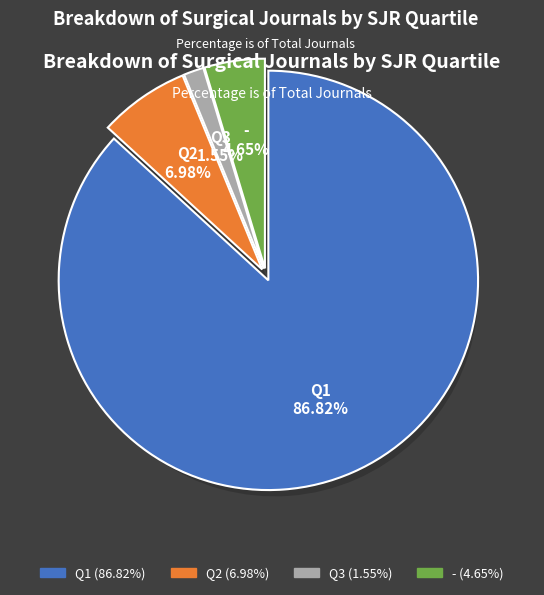

How many segments does this pie chart have?

4